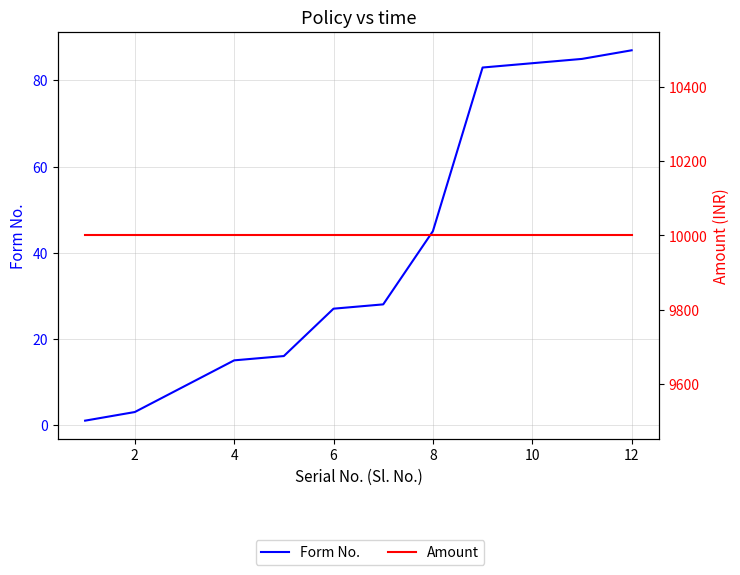

Which has a higher value, 9 or 8?

9